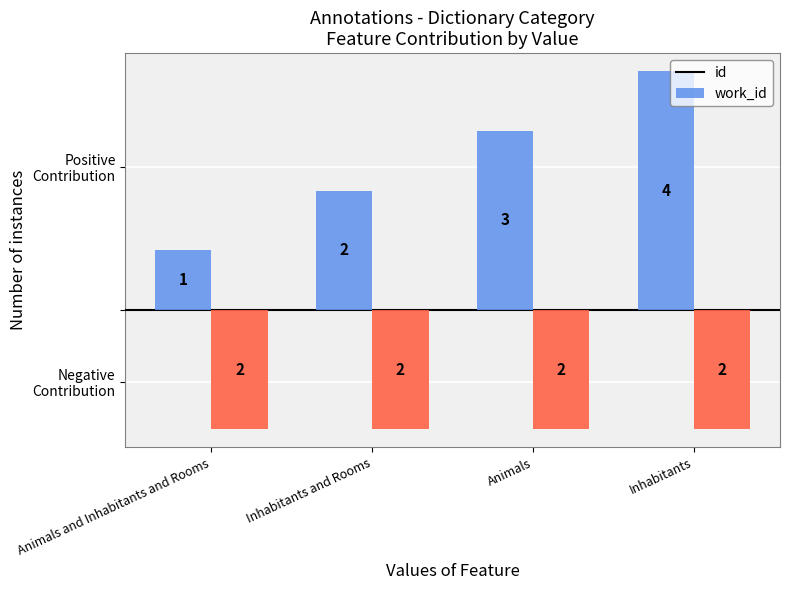

Does the chart contain stacked bars?

No